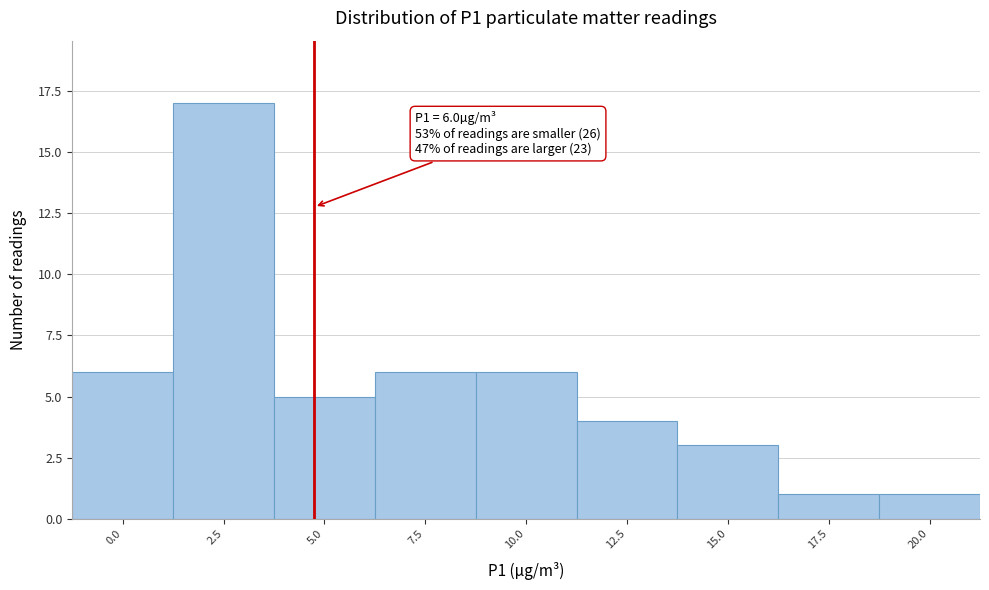

Reading right to left, transcribe all the data shown in this chart.

20.0=1	17.5=1	15.0=3	12.5=4	10.0=6	7.5=6	5.0=5	2.5=17	0.0=6